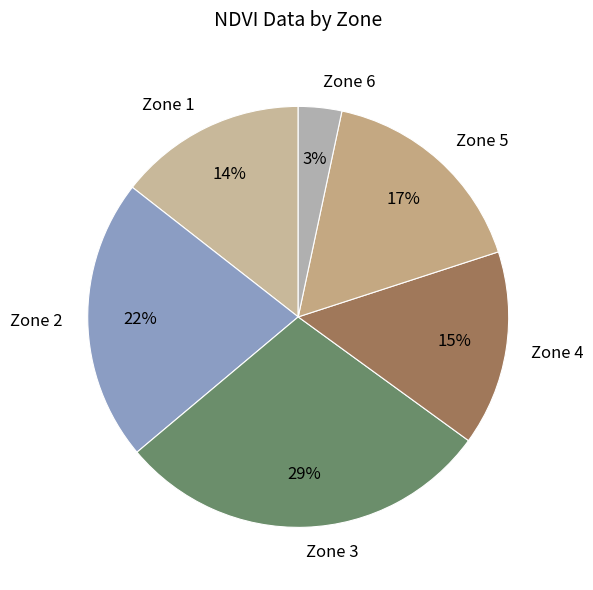

Is there any slice that represents more than half of the pie?

No